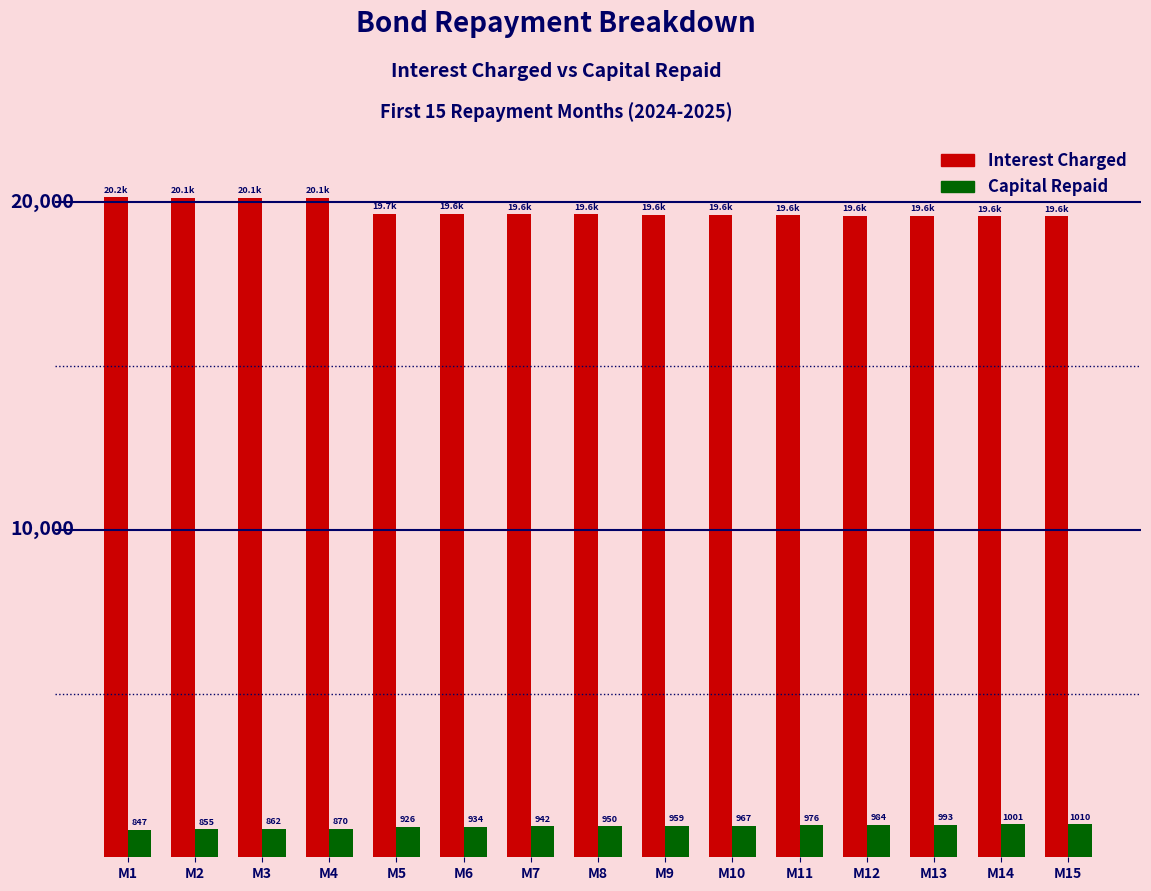

At which label does Interest Charged reach its minimum?

M15